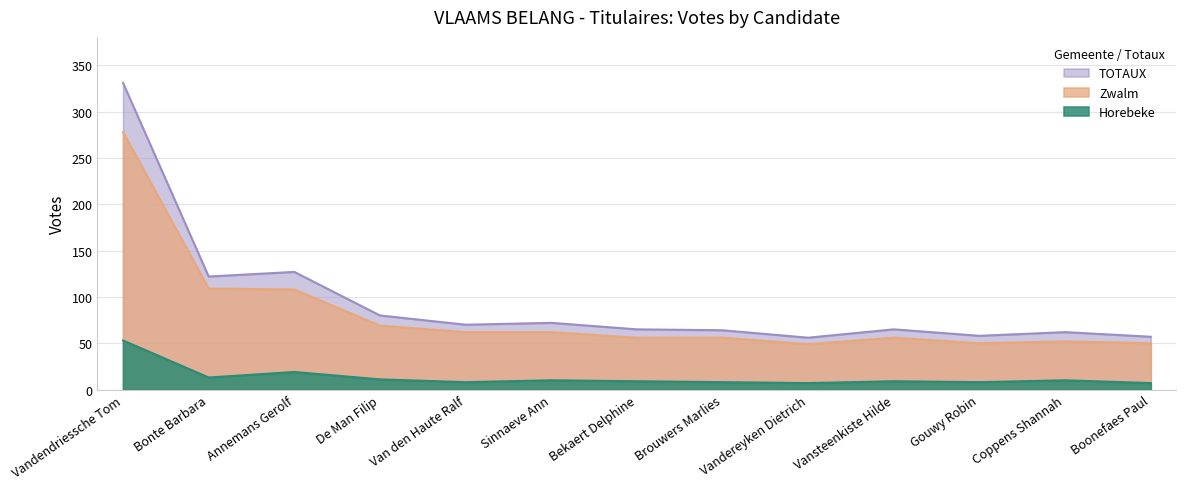

At which category is the sum across all series the highest?

Vandendriessche Tom